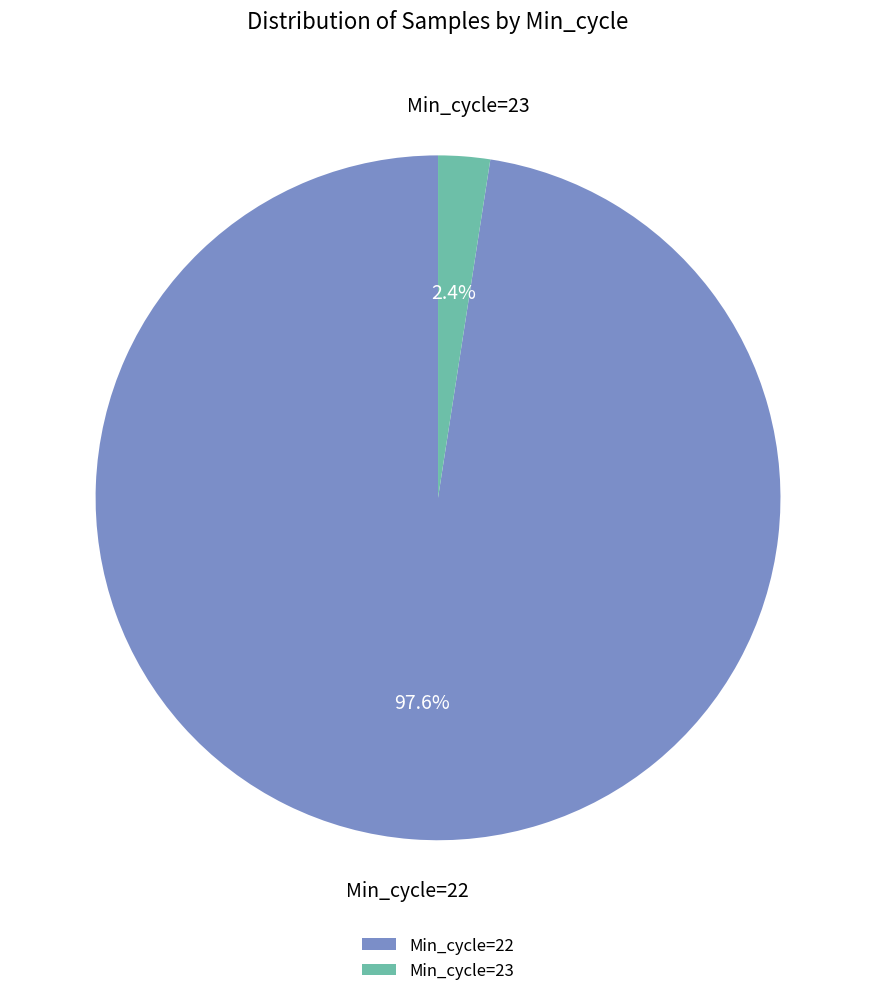

Between Min_cycle=22 and Min_cycle=23, which is larger?

Min_cycle=22